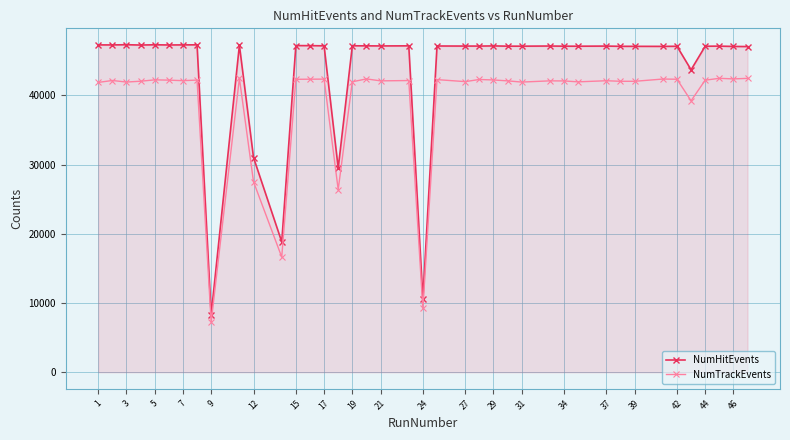

True or false: NumTrackEvents and NumHitEvents intersect in this chart.

False